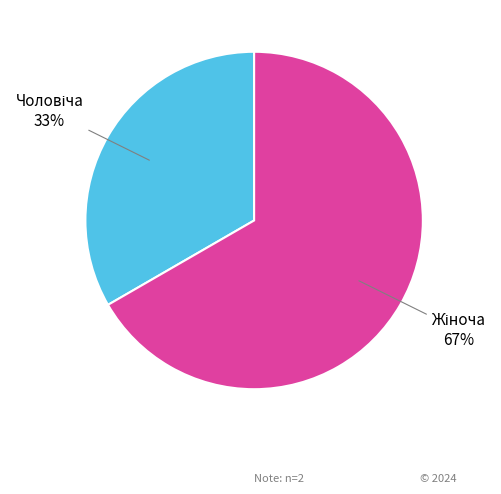

Is there a majority slice in this chart?

Yes